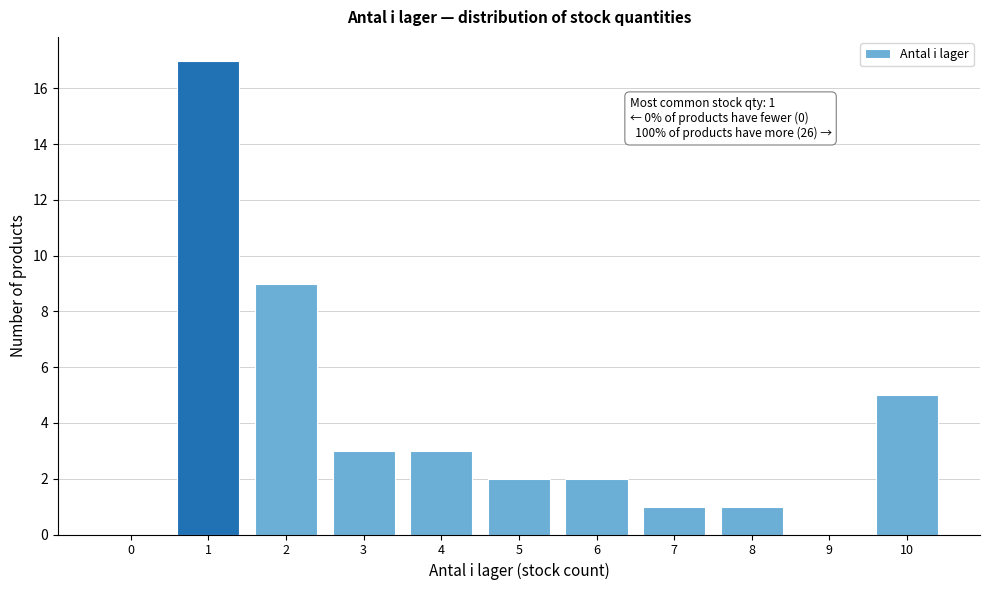

Reading right to left, extract all data points from this chart.

10=5	9=0	8=1	7=1	6=2	5=2	4=3	3=3	2=9	1=17	0=0